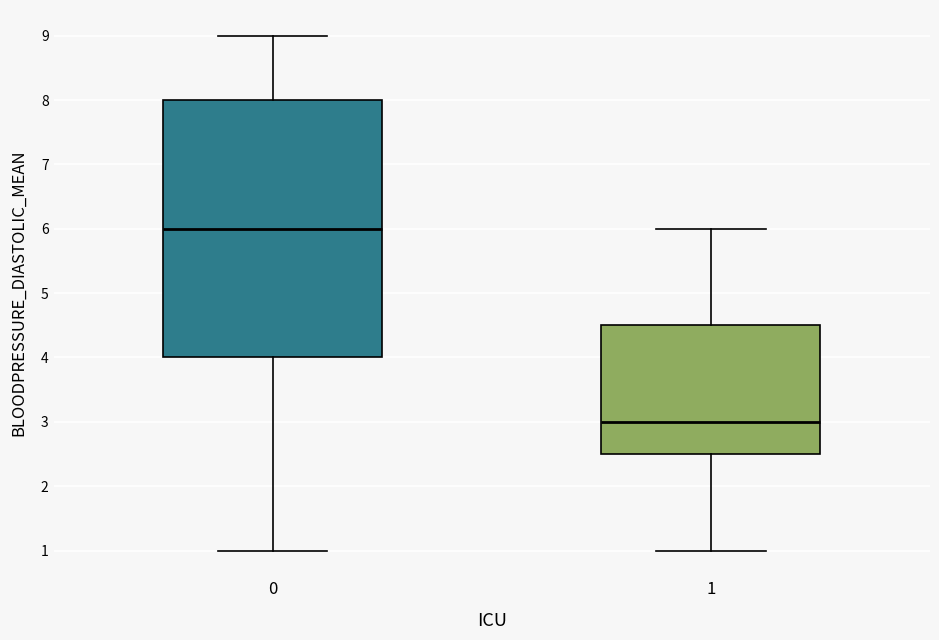

Where is the upper edge of the box at x = 1 on the y-axis? The values are not printed on the chart, so give them approximately, as read against the axis.

4.5